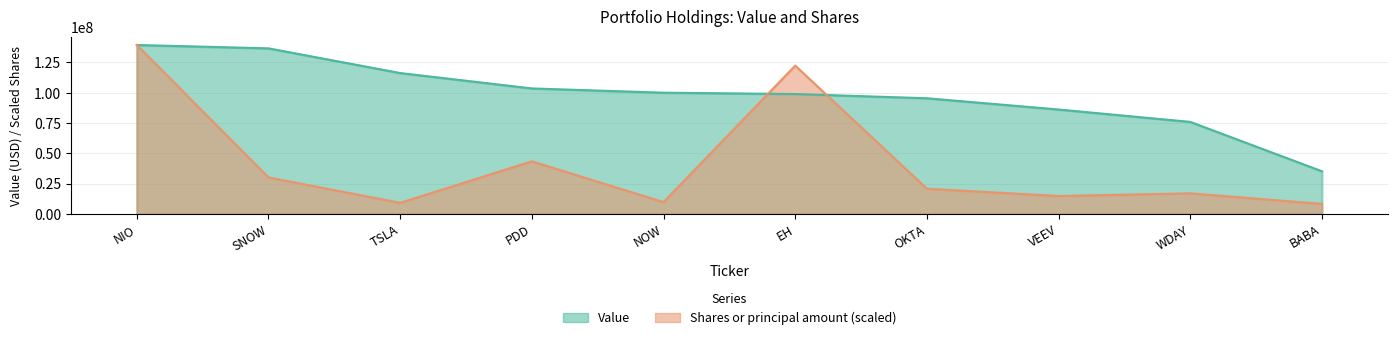

At which label does Shares or principal amount reach its minimum?

BABA